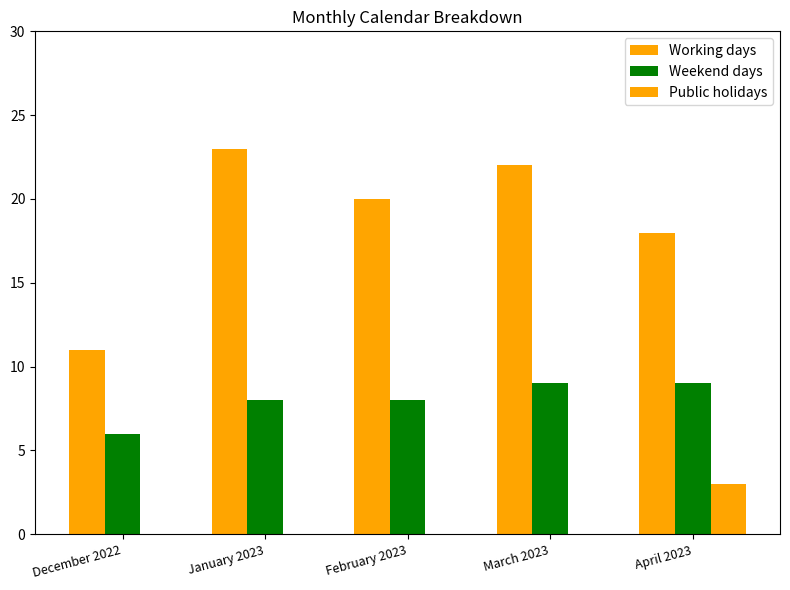

What is the difference between the Weekend days values at January 2023 and April 2023?

1